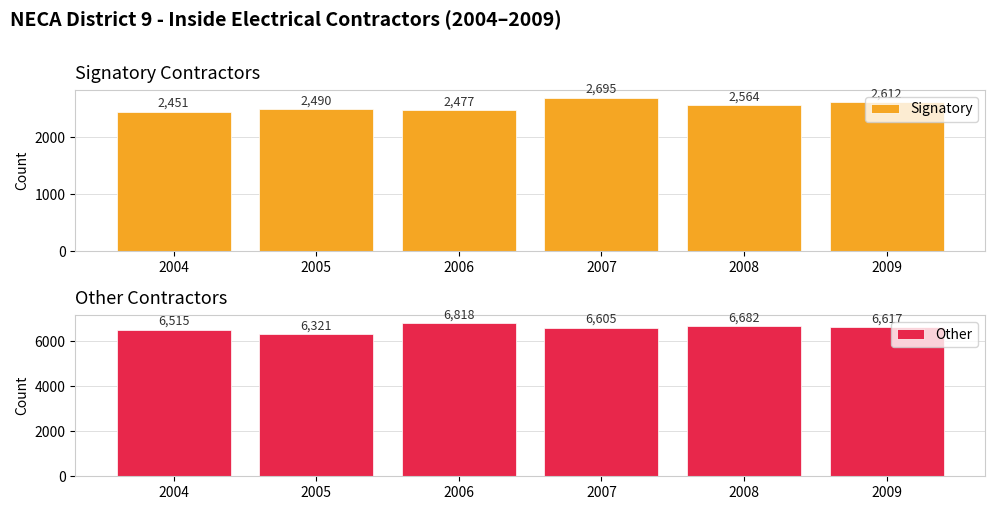

How many distinct data groups are displayed?

2